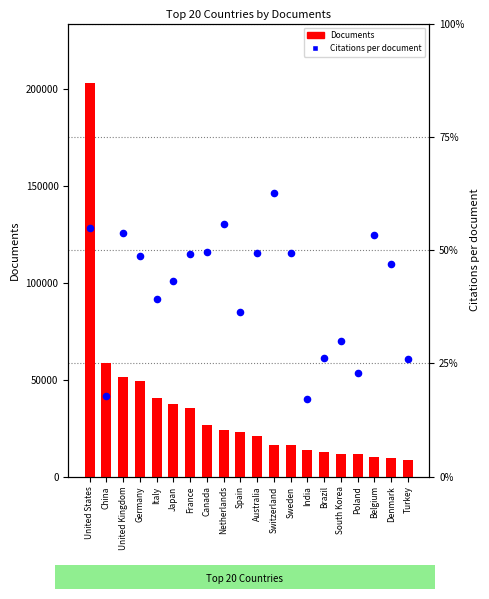

Which series contains the lowest Y value?

Citations per document